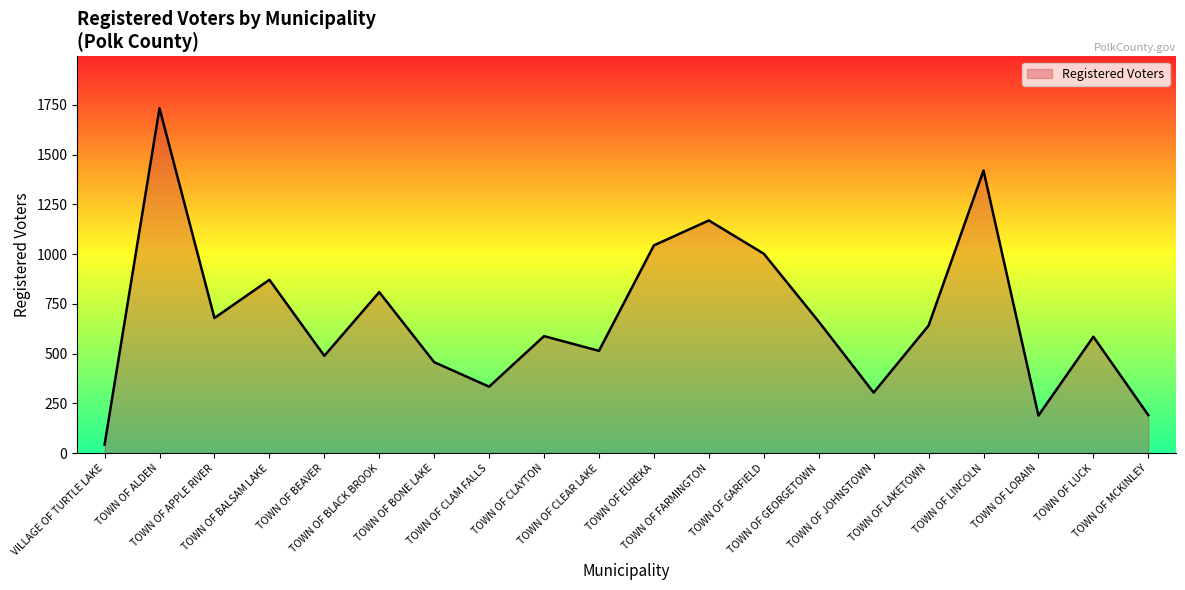

What is the difference between the maximum and minimum values?

1690